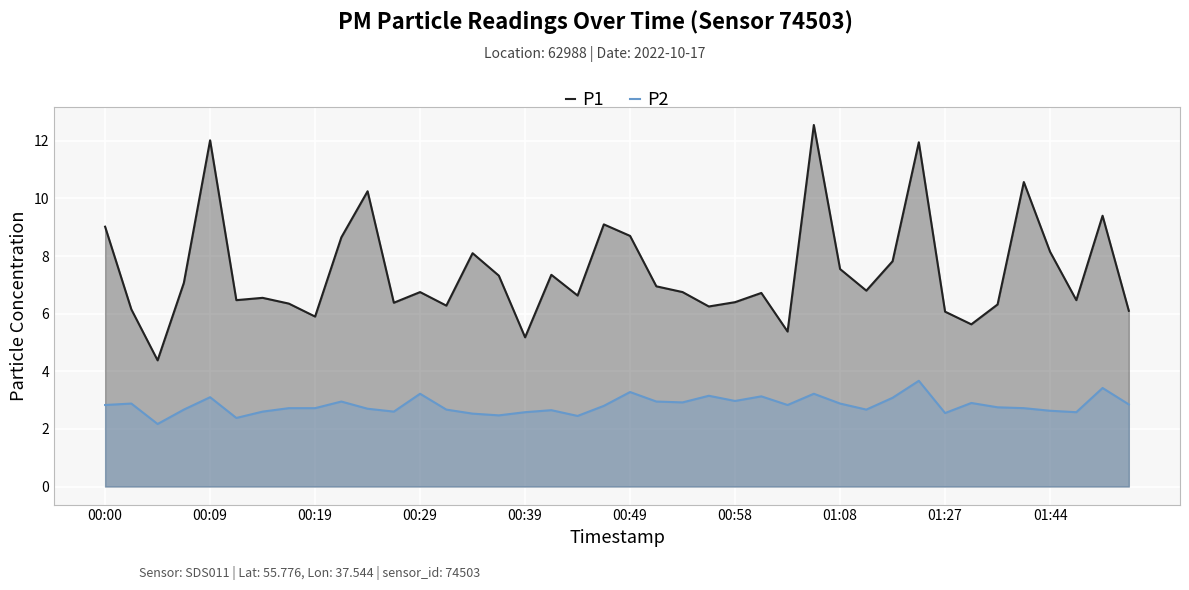

Is the value of P2 at 00:58 greater than the value of P1 at 01:44?

No